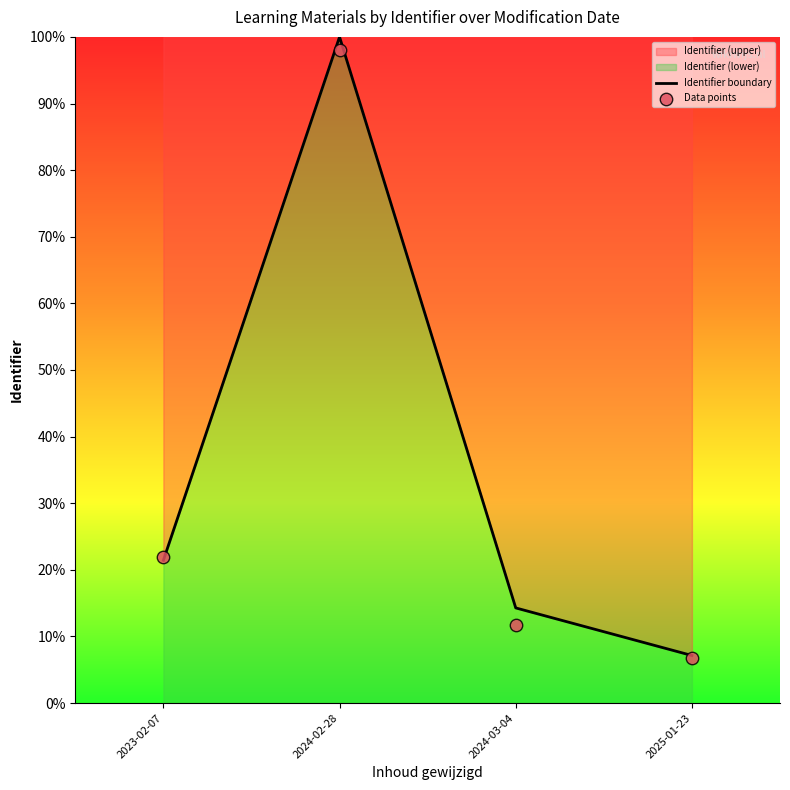

Which series reaches the maximum Y coordinate?

Identifier boundary